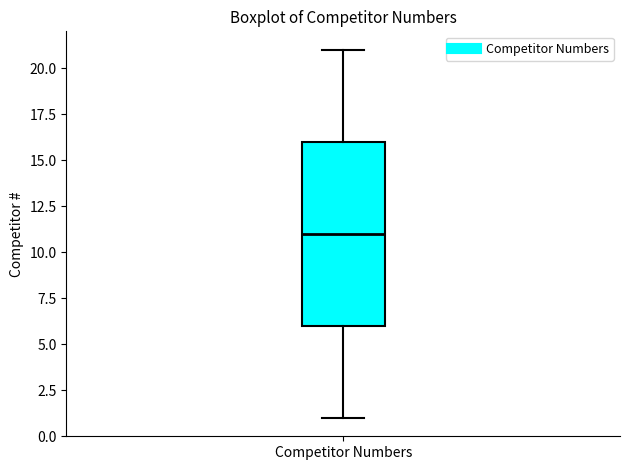

Where does the lower whisker of the box for Competitor Numbers end on the y-axis? The values are not printed on the chart, so give them approximately, as read against the axis.

1